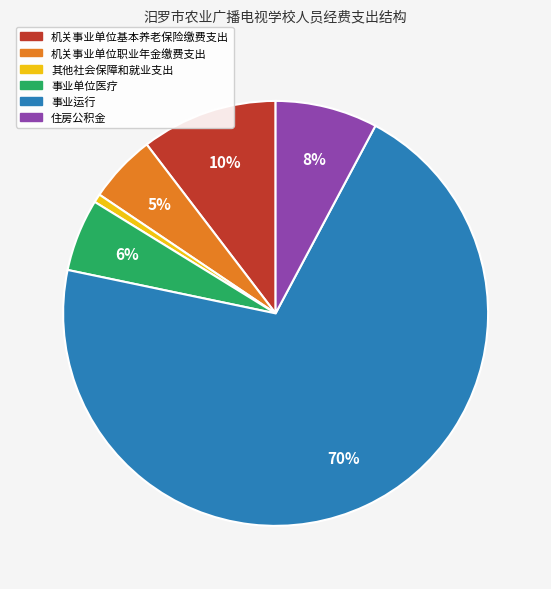

Is there a majority slice in this chart?

Yes